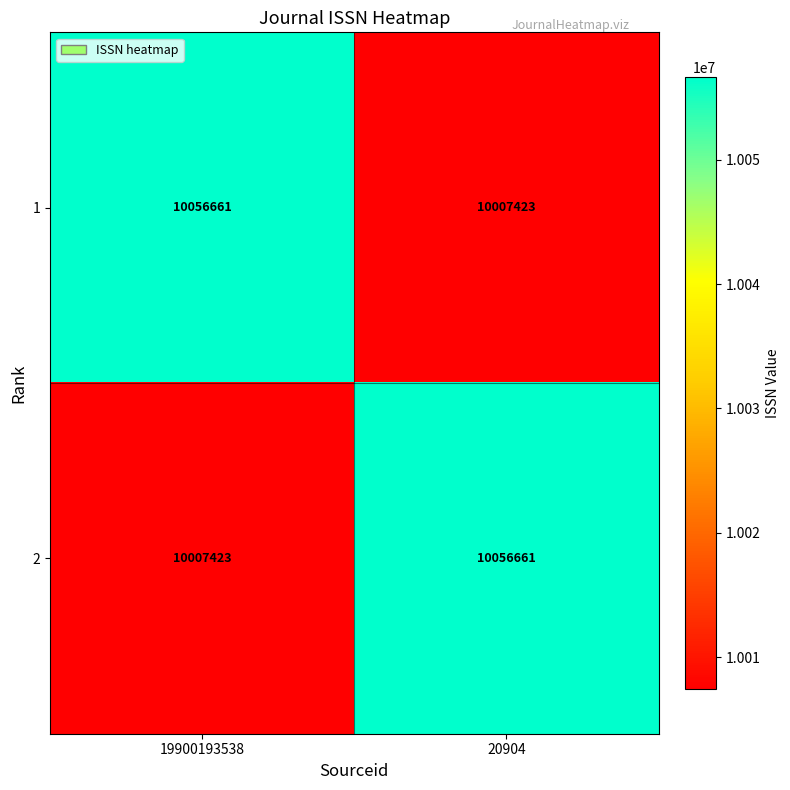

What value does the 1 series have at 20904?

10007423